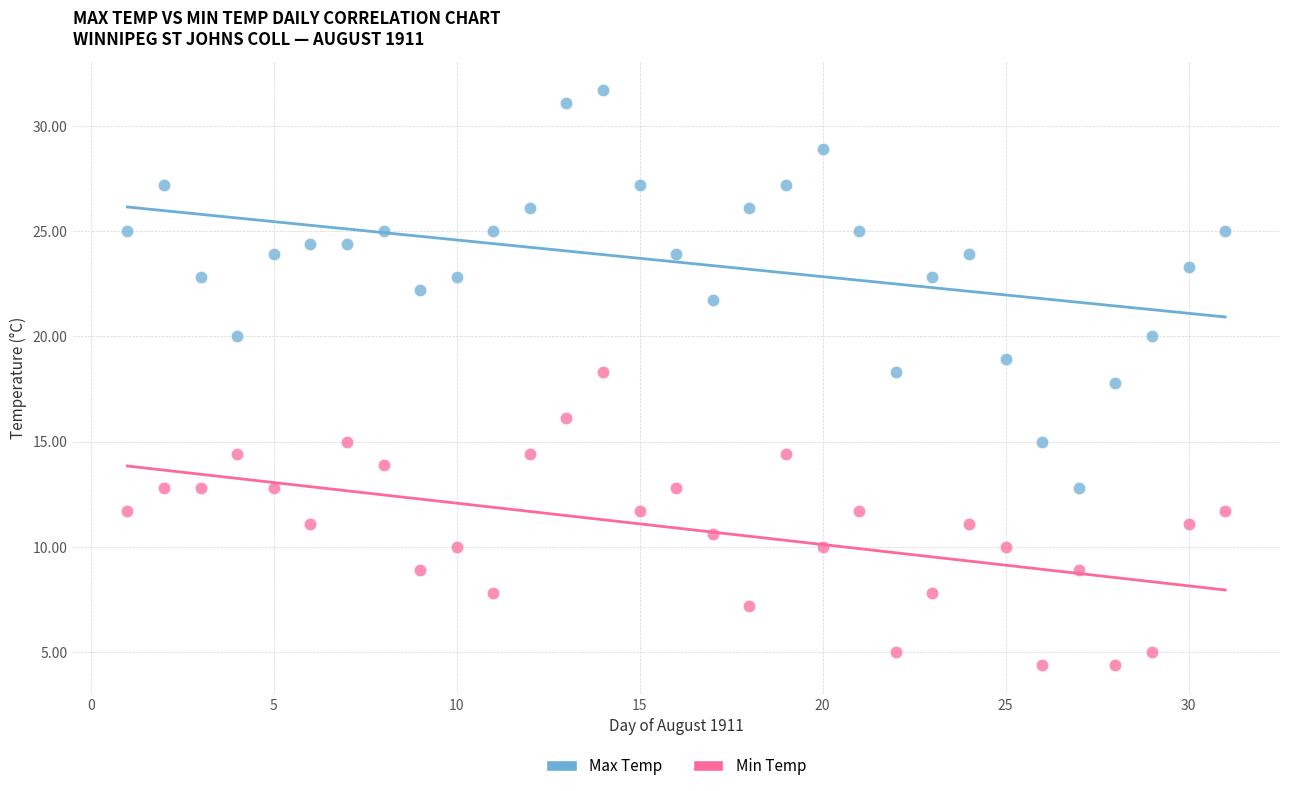

What are all the series names shown in the legend?

Max Temp, Min Temp